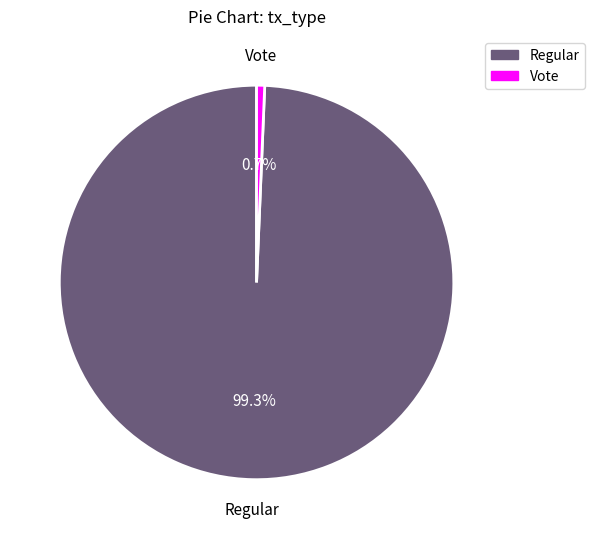

To the nearest percent, what percentage of the pie is Regular?

99%